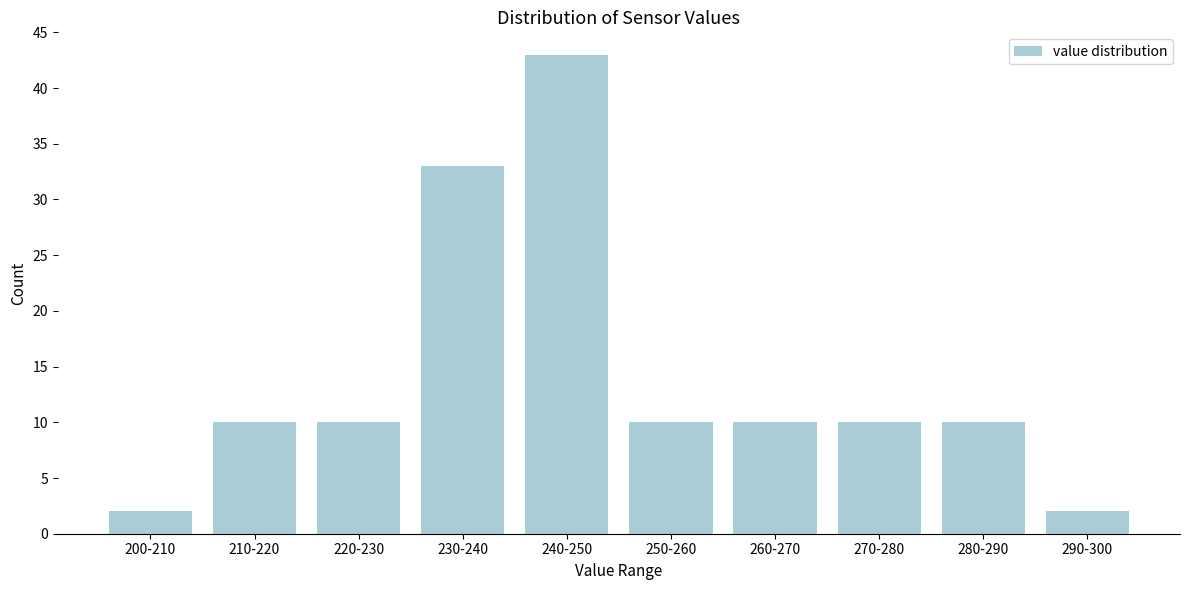

Reading left to right, list all the values displayed in this chart.

2	10	10	33	43	10	10	10	10	2